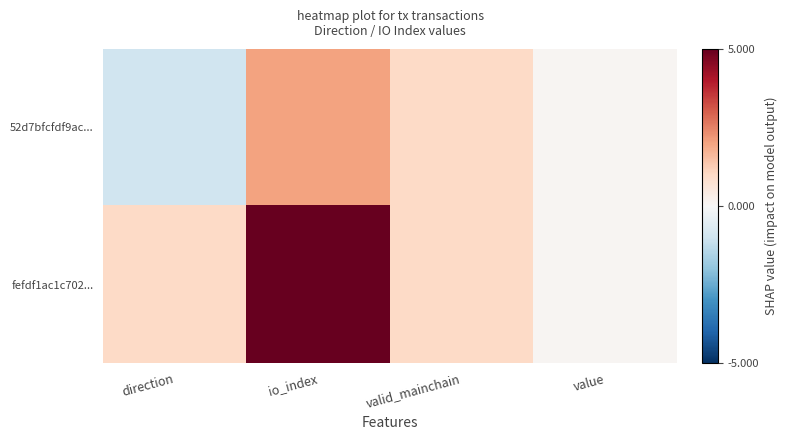

What is the spread (max minus min) of values at direction?

2.0